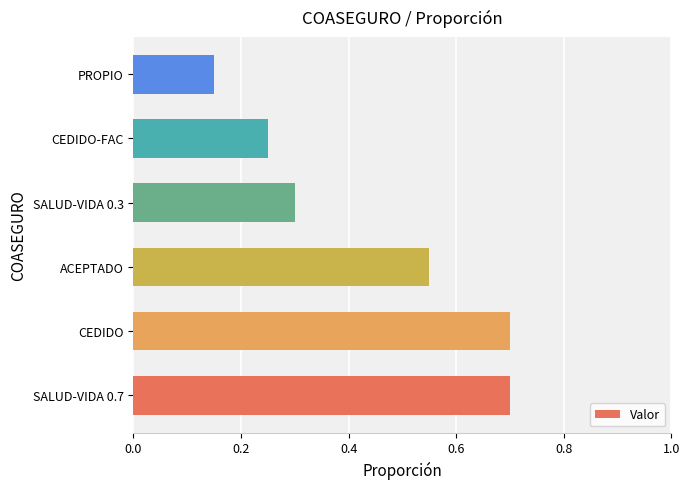

Which has a higher value, ACEPTADO or CEDIDO?

CEDIDO